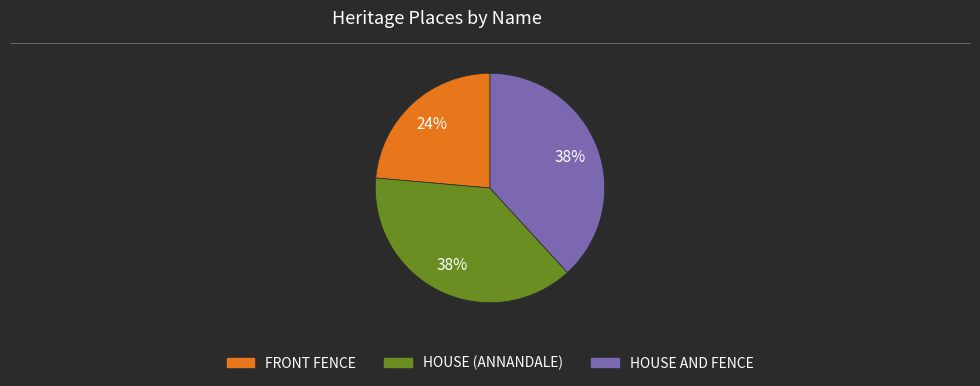

Which has a higher value, HOUSE (ANNANDALE) or FRONT FENCE?

HOUSE (ANNANDALE)